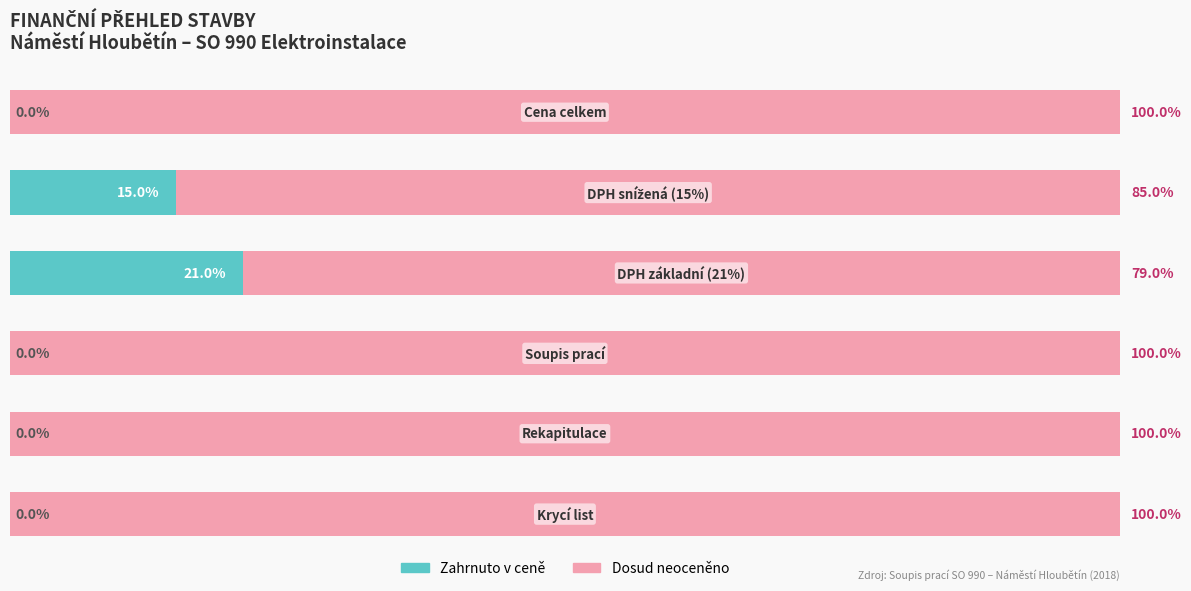

What is the difference between the maximum and minimum values in the Zahrnuto v ceně series?

21